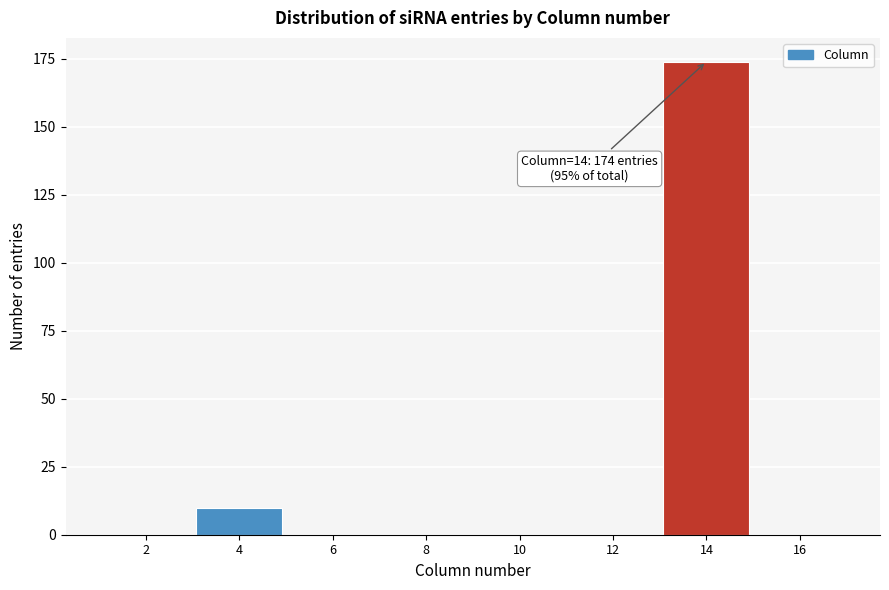

Reading right to left, extract all data points from this chart.

16=0	14=174	12=0	10=0	8=0	6=0	4=10	2=0